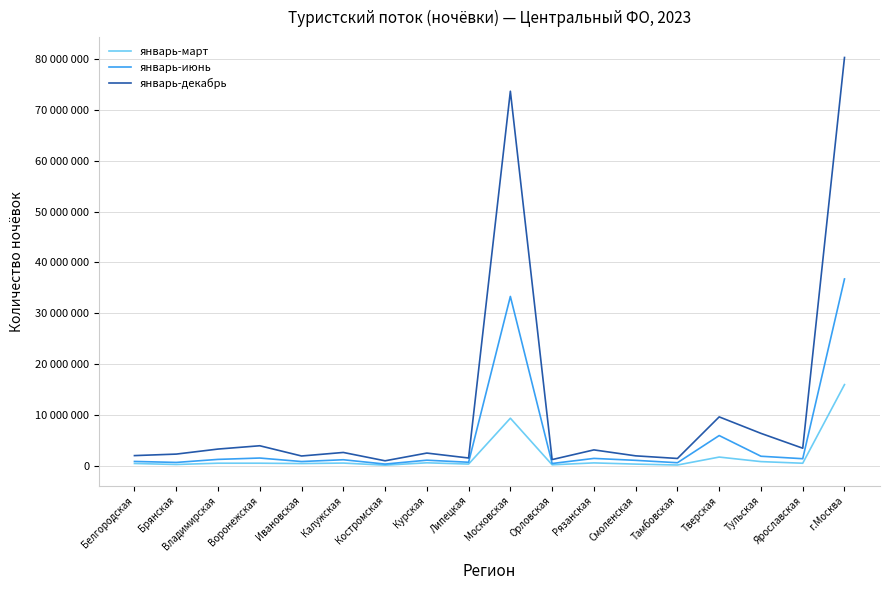

True or false: январь-март and январь-июнь cross at least once.

False